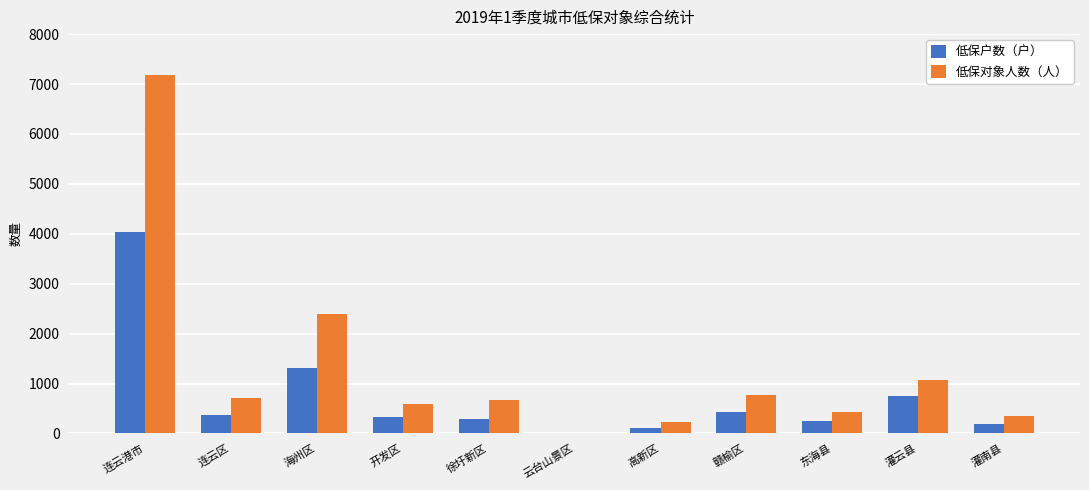

How many data points does each series have?

11